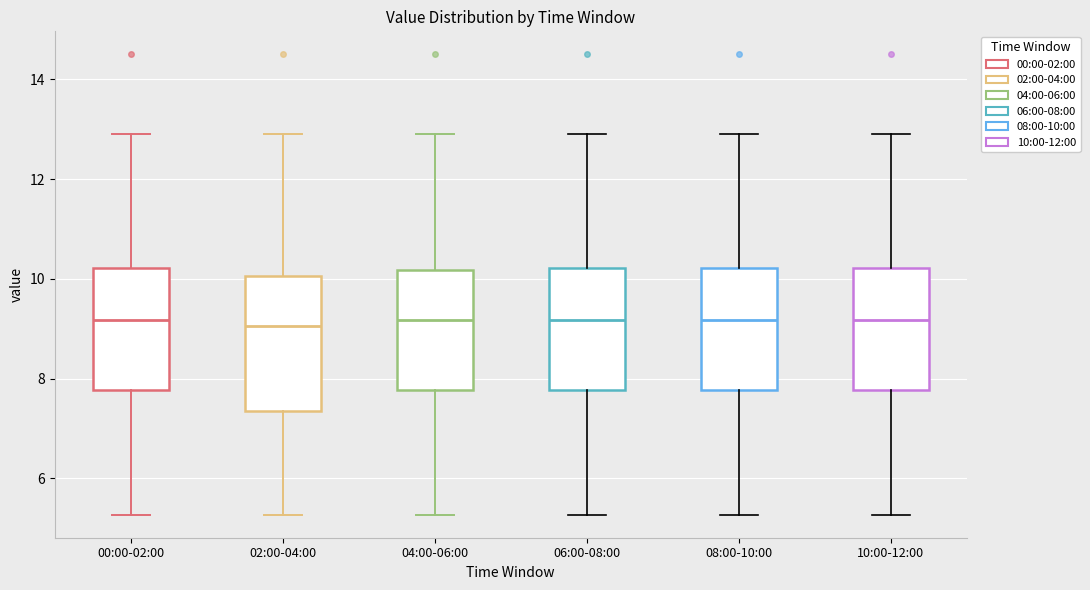

Reading left to right, transcribe this box plot: for each box, give where its median line is, the range the box spans, and where its two whiskers end, as read against the y-axis. The values are not printed on the chart, so give them approximately, as read against the axis.

00:00-02:00: median 9.2, box 7.8 to 10.2, whiskers 5.2 to 13.0
02:00-04:00: median 9.0, box 7.4 to 10.0, whiskers 5.2 to 13.0
04:00-06:00: median 9.2, box 7.8 to 10.2, whiskers 5.2 to 13.0
06:00-08:00: median 9.2, box 7.8 to 10.2, whiskers 5.2 to 13.0
08:00-10:00: median 9.2, box 7.8 to 10.2, whiskers 5.2 to 13.0
10:00-12:00: median 9.2, box 7.8 to 10.2, whiskers 5.2 to 13.0